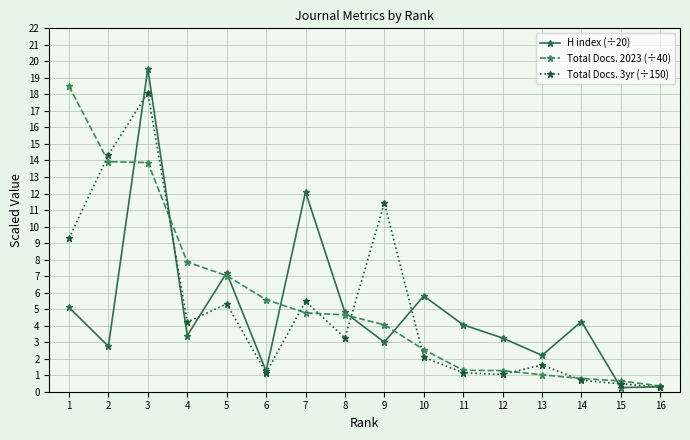

True or false: H index (÷20) has more than 1 points higher than both neighbors.

True